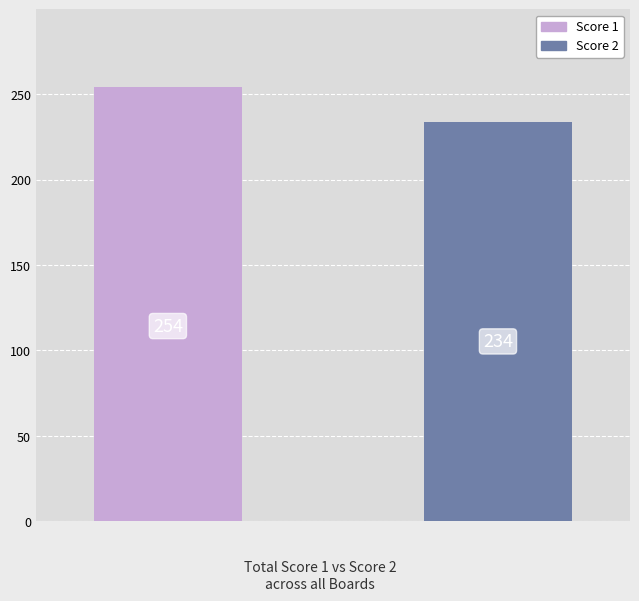

Which series has the largest range (max minus min)?

Score 1